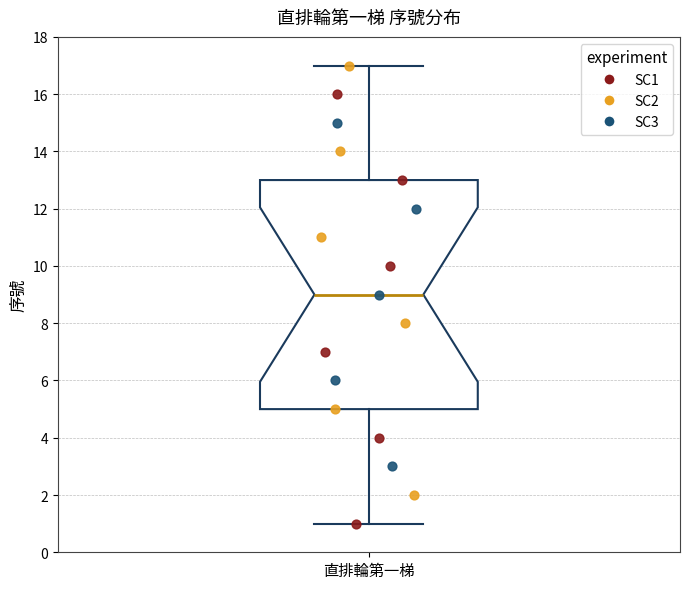

Transcribe this box plot: give where the median line is, the range the box spans, and where the two whiskers end, as read against the y-axis. The values are not printed on the chart, so give them approximately, as read against the axis.

median 9, box 5 to 13, whiskers 1 to 17